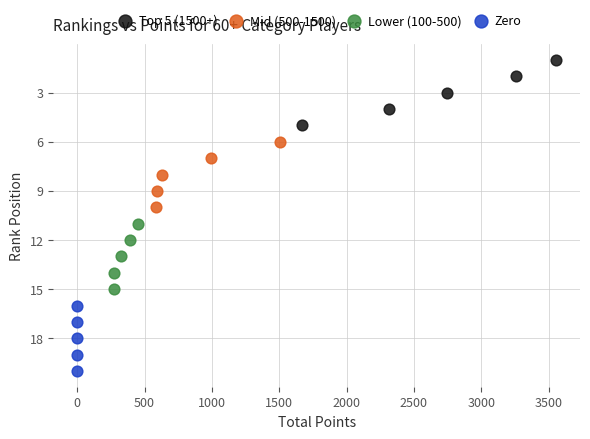

What are all the series names shown in the legend?

Top 5 (1500+), Mid (500-1500), Lower (100-500), Zero